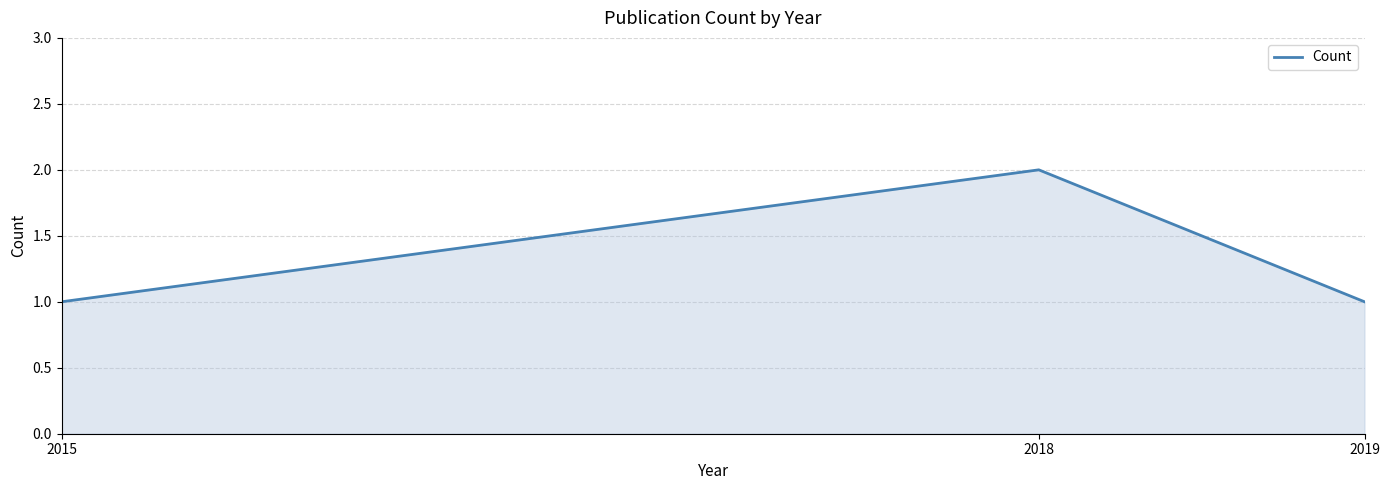

How many lines are shown in the chart?

1